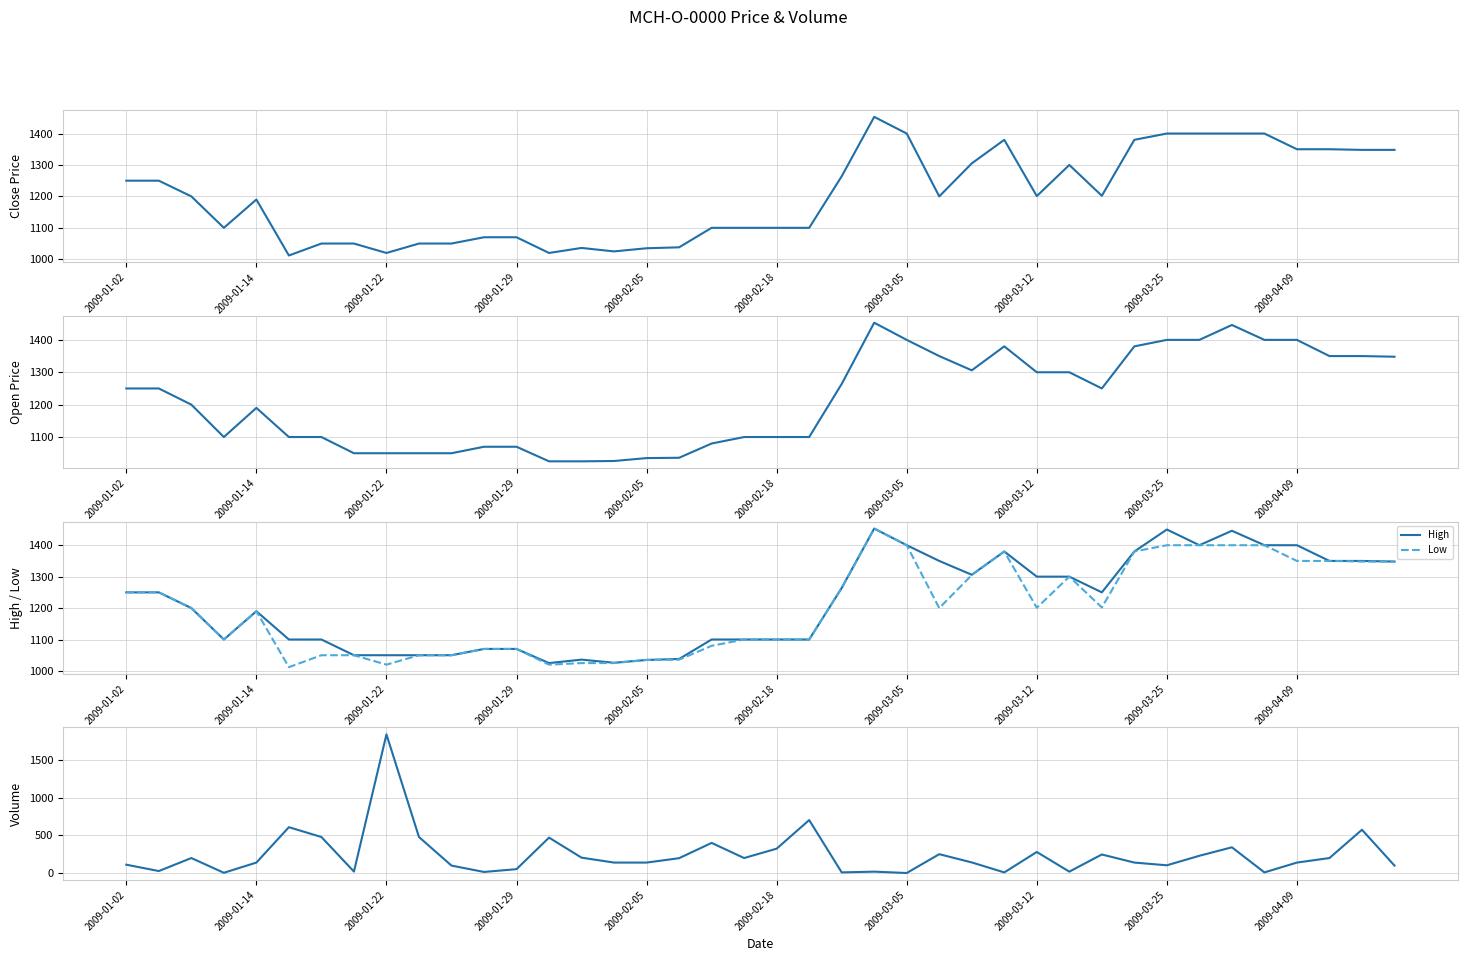

Count the number of data series in this chart.

5